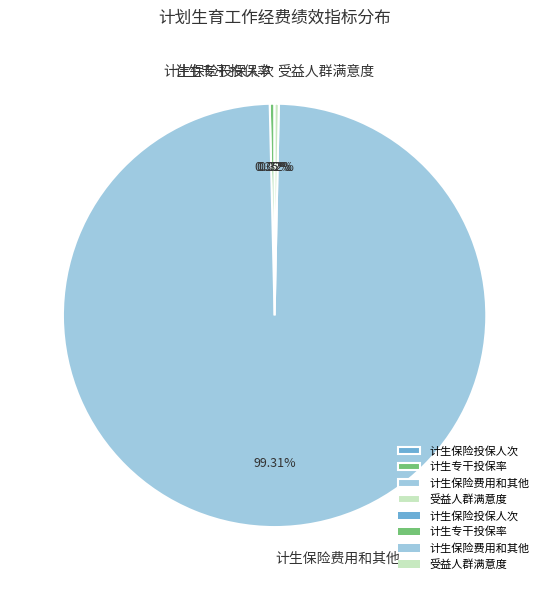

What is the largest slice in the pie chart?

计生保险费用和其他